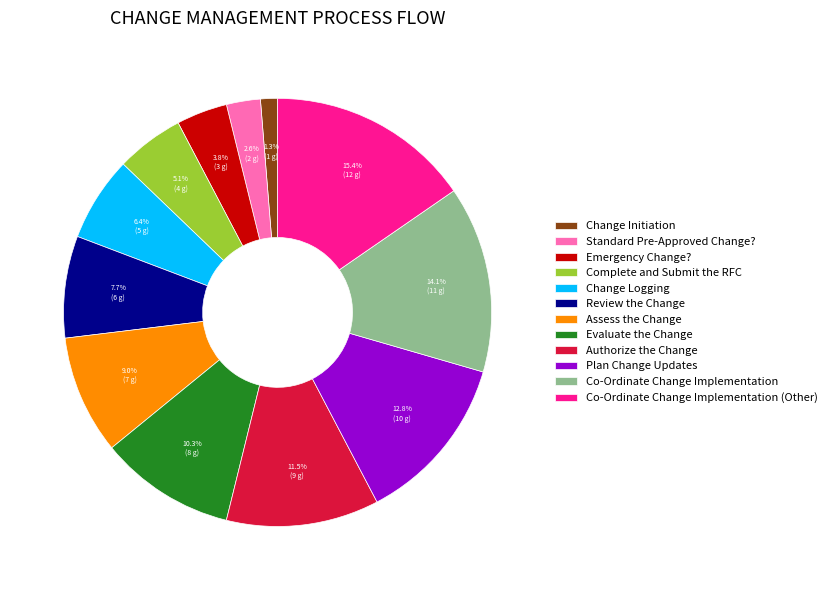

Is it true that Review the Change is 8% of the pie?

True